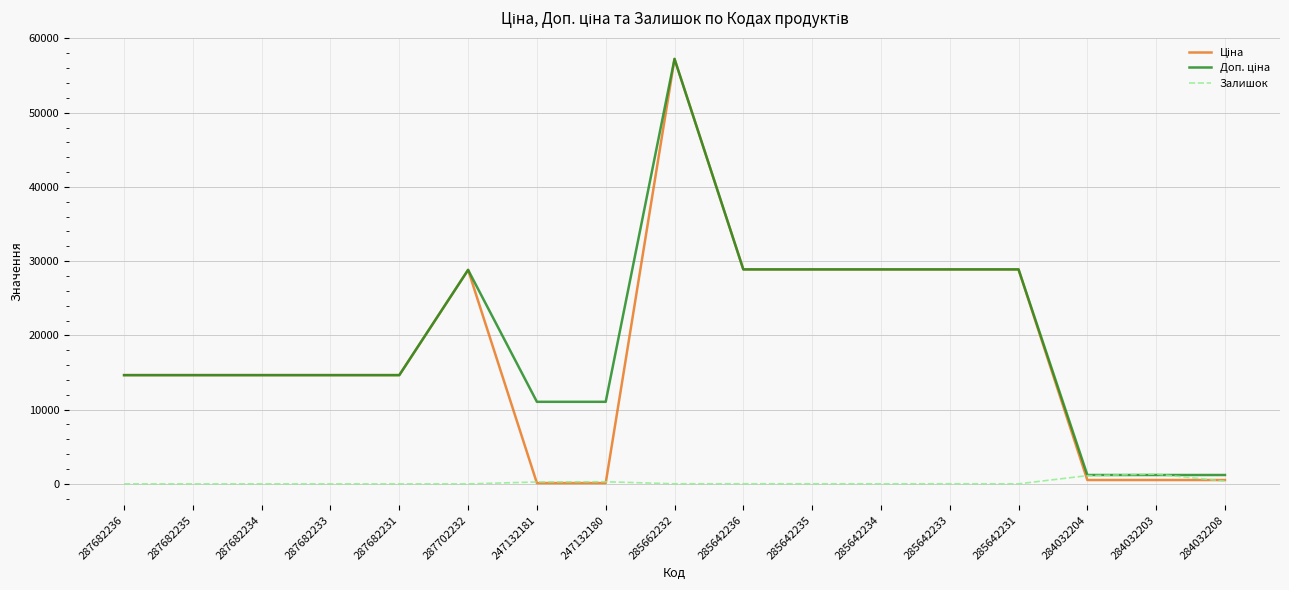

What is the spread (max minus min) of values at 287682233?

14649.6